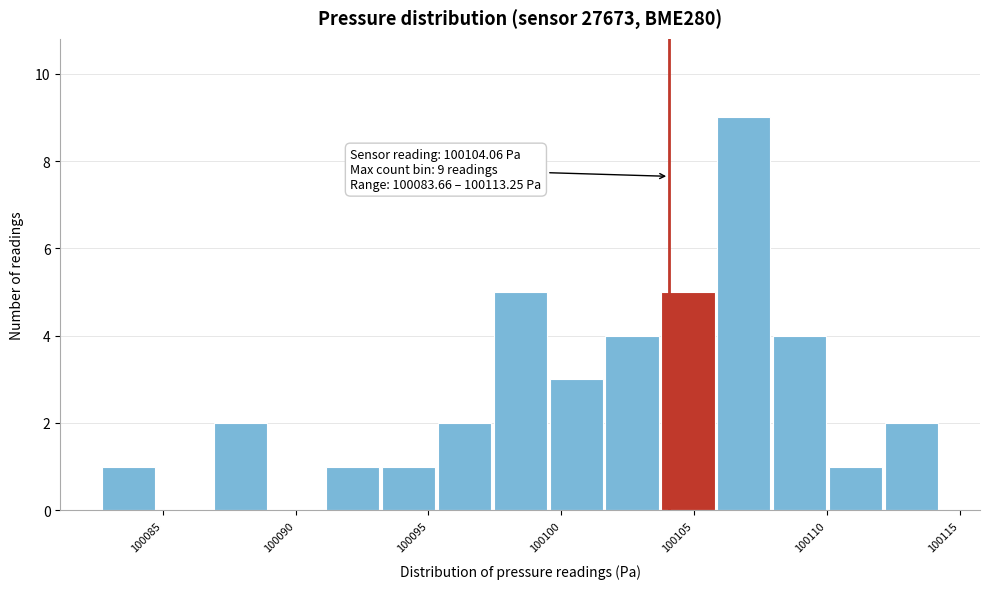

Over which range of the x-axis is the bar tallest?

100106.0 to 100108.0